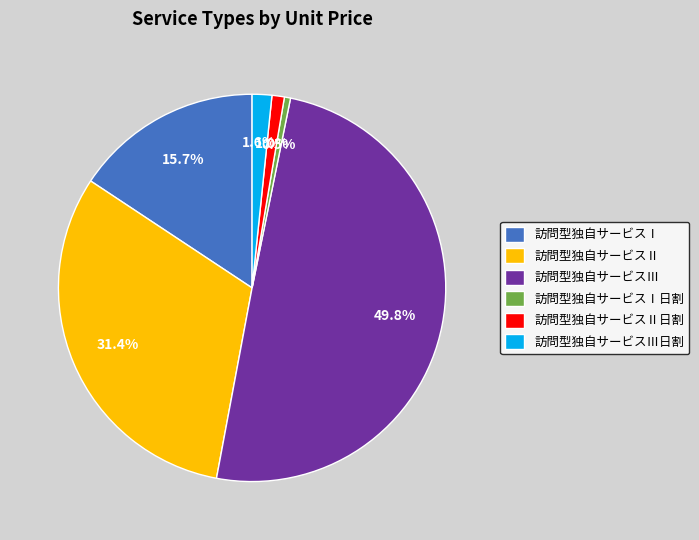

Combined, do 訪問型独自サービスⅡ日割 and 訪問型独自サービスⅠ account for over 50%?

No